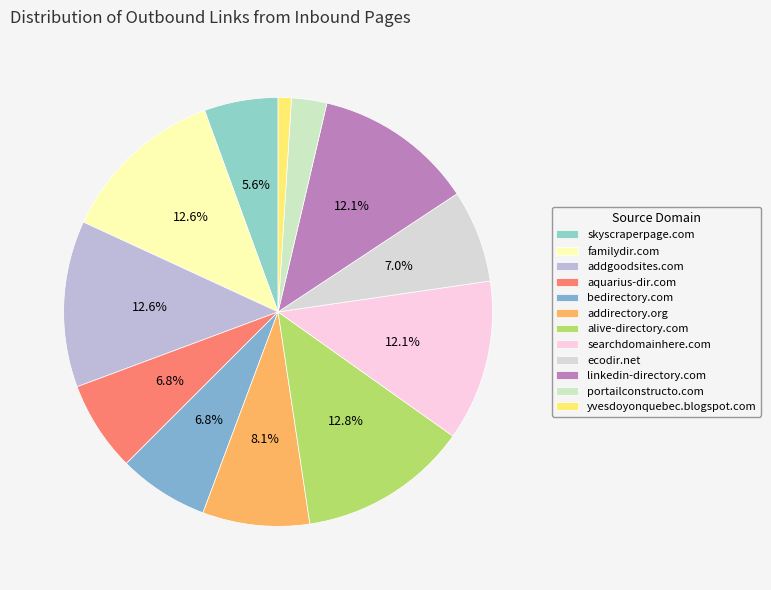

How many slices are in this pie chart?

12